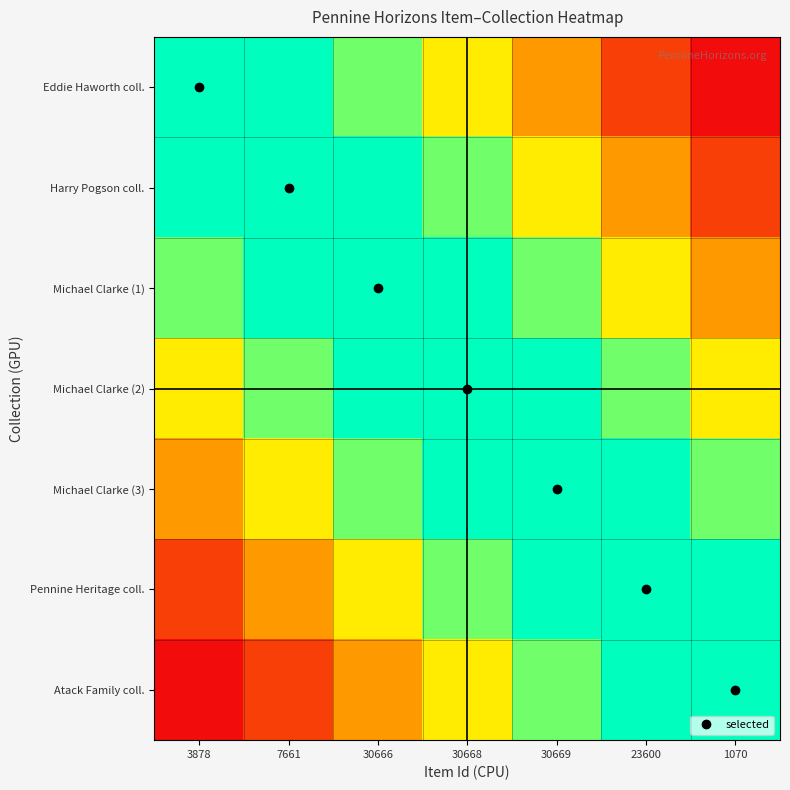

Between 3878 and 23600, which is larger?

3878